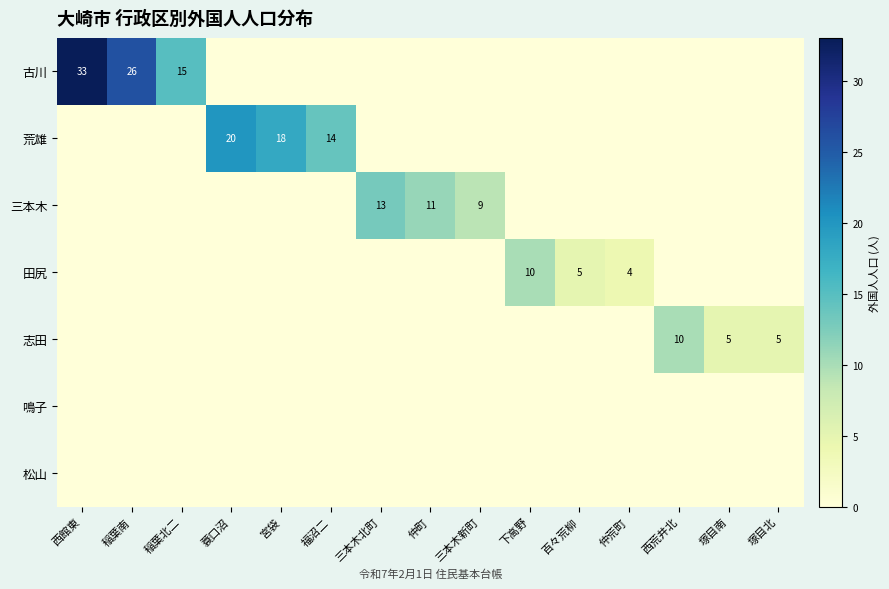

What is the difference between the 古川 values at 西館東 and 稲葉南?

7